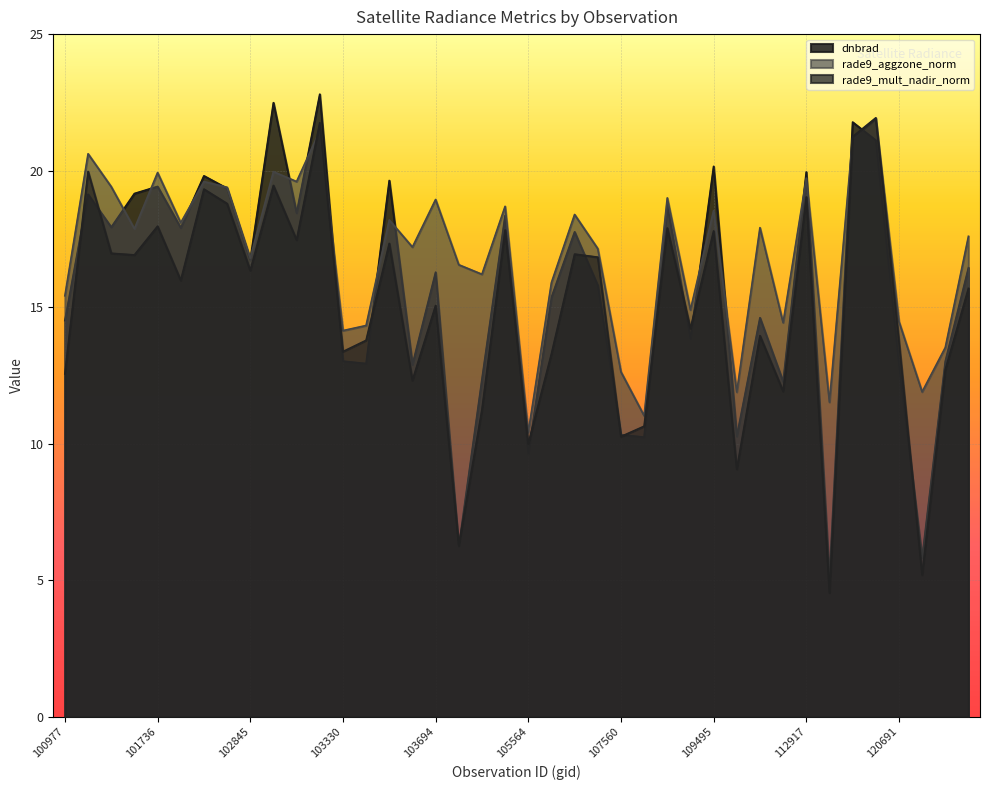

Reading right to left, list all the values displayed in this chart.

dnbrad: 16.4	13.0	5.8	12.9	21.1	21.8	5.1	19.9	12.3	14.6	10.3	20.2	13.8	18.8	10.2	10.3	15.8	17.8	15.4	9.6	18.4	12.4	6.2	16.3	12.9	19.6	12.9	13.0	22.8	18.4	22.5	16.7	19.4	19.8	17.9	19.4	19.2	17.9	19.1	14.5
rade9_aggzone_norm: 17.6	13.5	11.9	14.5	21.9	21.2	11.5	19.7	14.4	17.9	11.9	18.5	14.9	19.0	11.0	12.6	17.1	18.4	15.9	10.4	18.7	16.2	16.6	18.9	17.2	18.2	14.3	14.1	21.5	19.6	20.0	16.8	19.4	19.6	18.1	19.9	17.9	19.4	20.6	15.4
rade9_mult_nadir_norm: 15.7	12.7	5.2	13.7	21.9	21.2	4.5	19.0	11.9	14.0	9.1	17.8	14.2	17.9	10.6	10.3	16.8	16.9	13.3	10.0	17.8	11.2	6.3	15.1	12.3	17.3	13.8	13.4	21.8	17.5	19.5	16.3	18.8	19.3	16.0	18.0	16.9	17.0	20.0	12.6